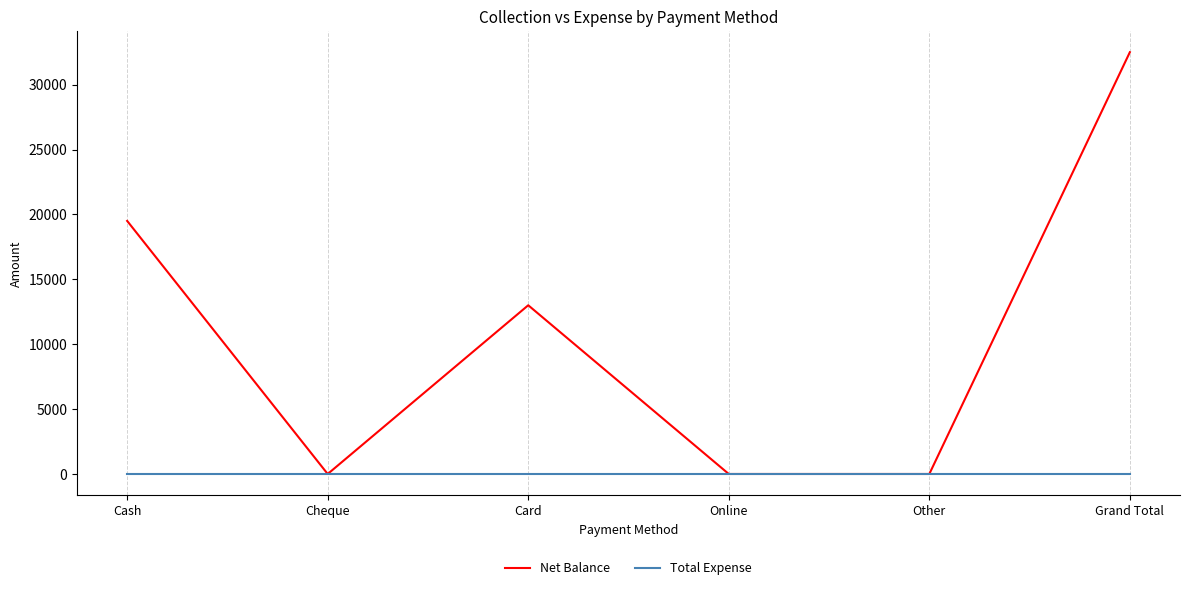

At how many categories does at least one series exceed 21630?

1